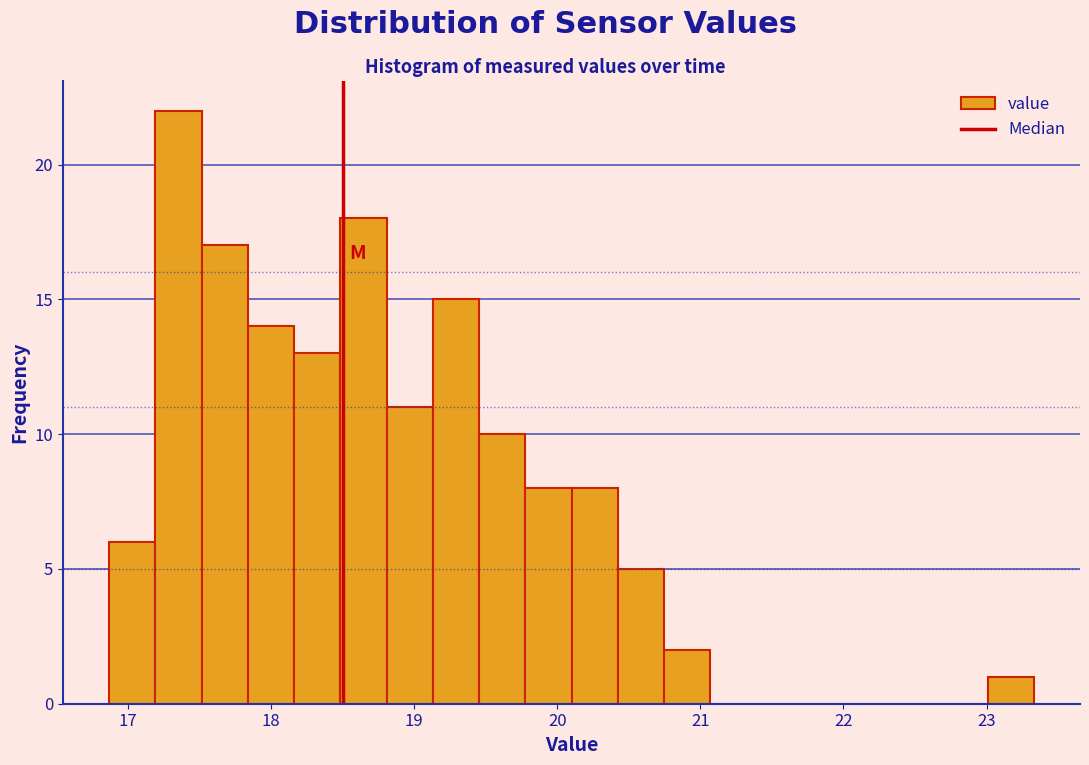

Read against the x-axis, roughly where is the centre of the tallest bar?

17.4